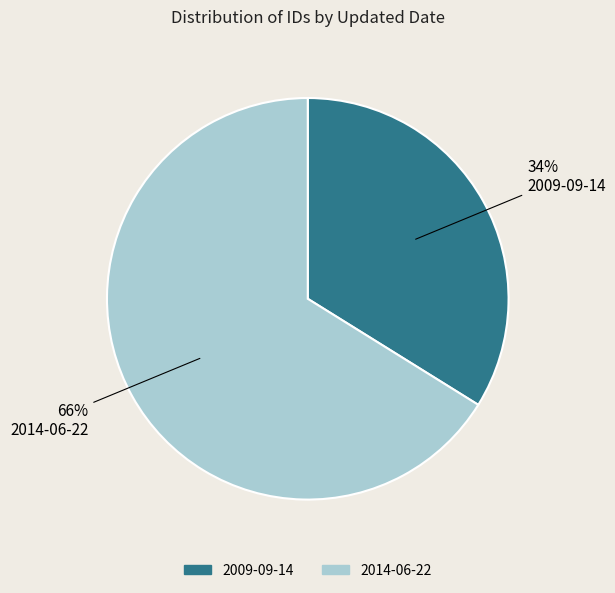

Between 2014-06-22 and 2009-09-14, which is larger?

2014-06-22